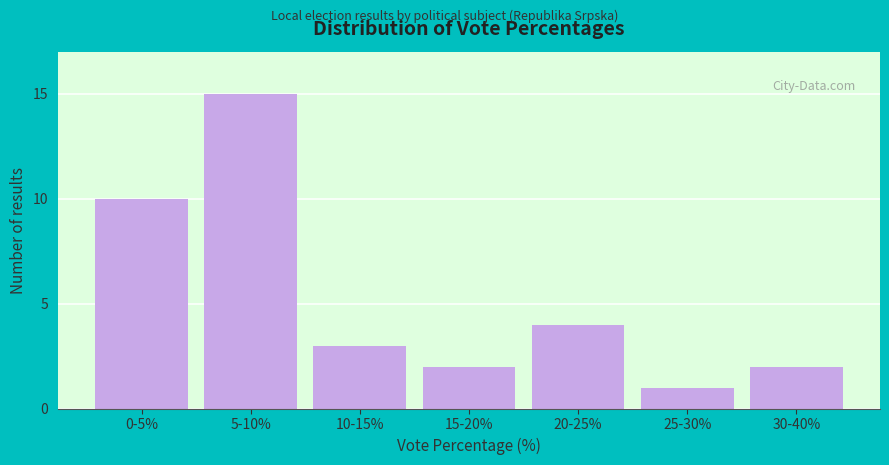

Reading right to left, transcribe all the data shown in this chart.

30-40%=2	25-30%=1	20-25%=4	15-20%=2	10-15%=3	5-10%=15	0-5%=10